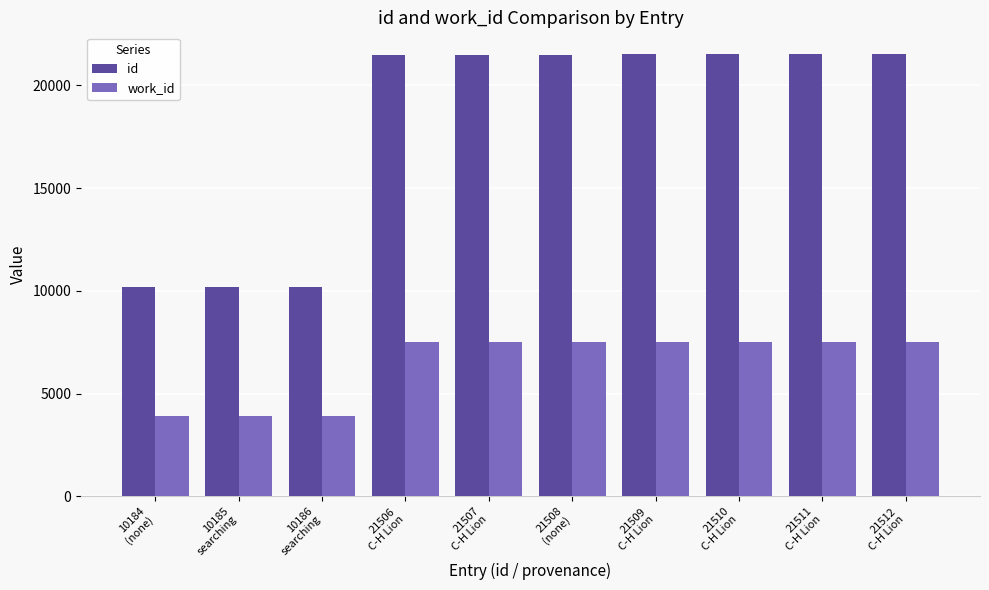

What is the highest value of the id series?

21512